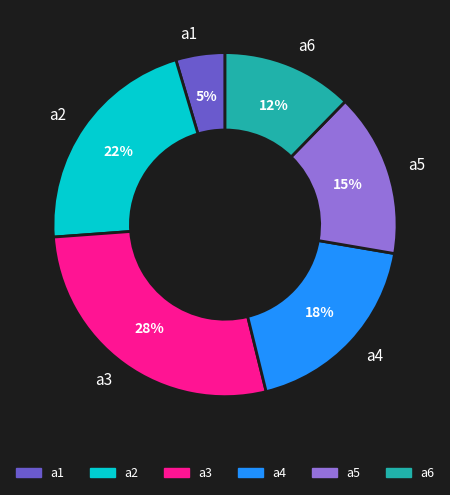

Do a5 and a6 together represent more than half of the pie?

No